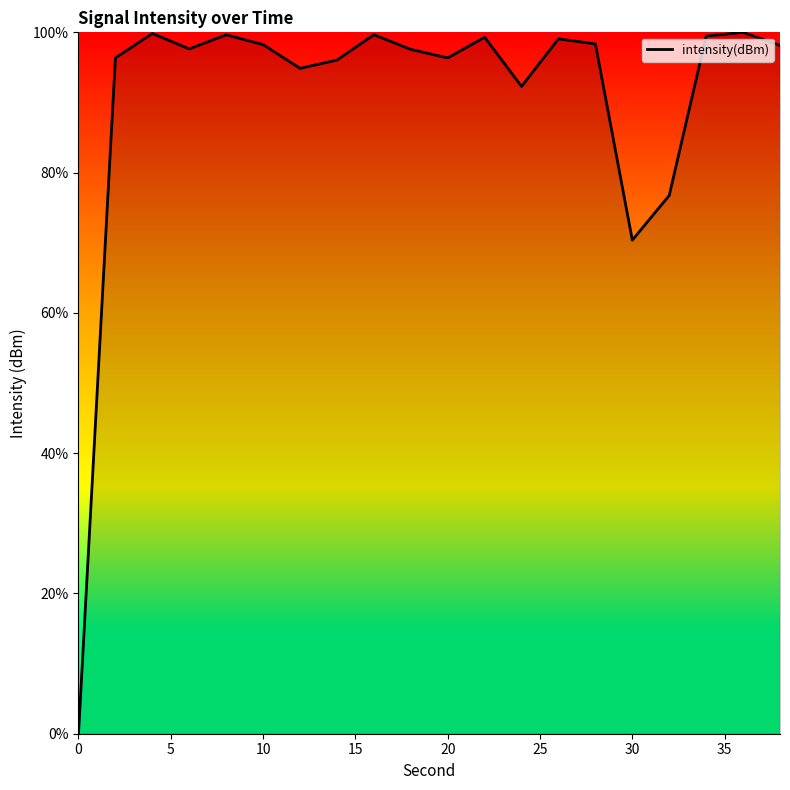

What is the difference between the maximum and minimum values?

100.0